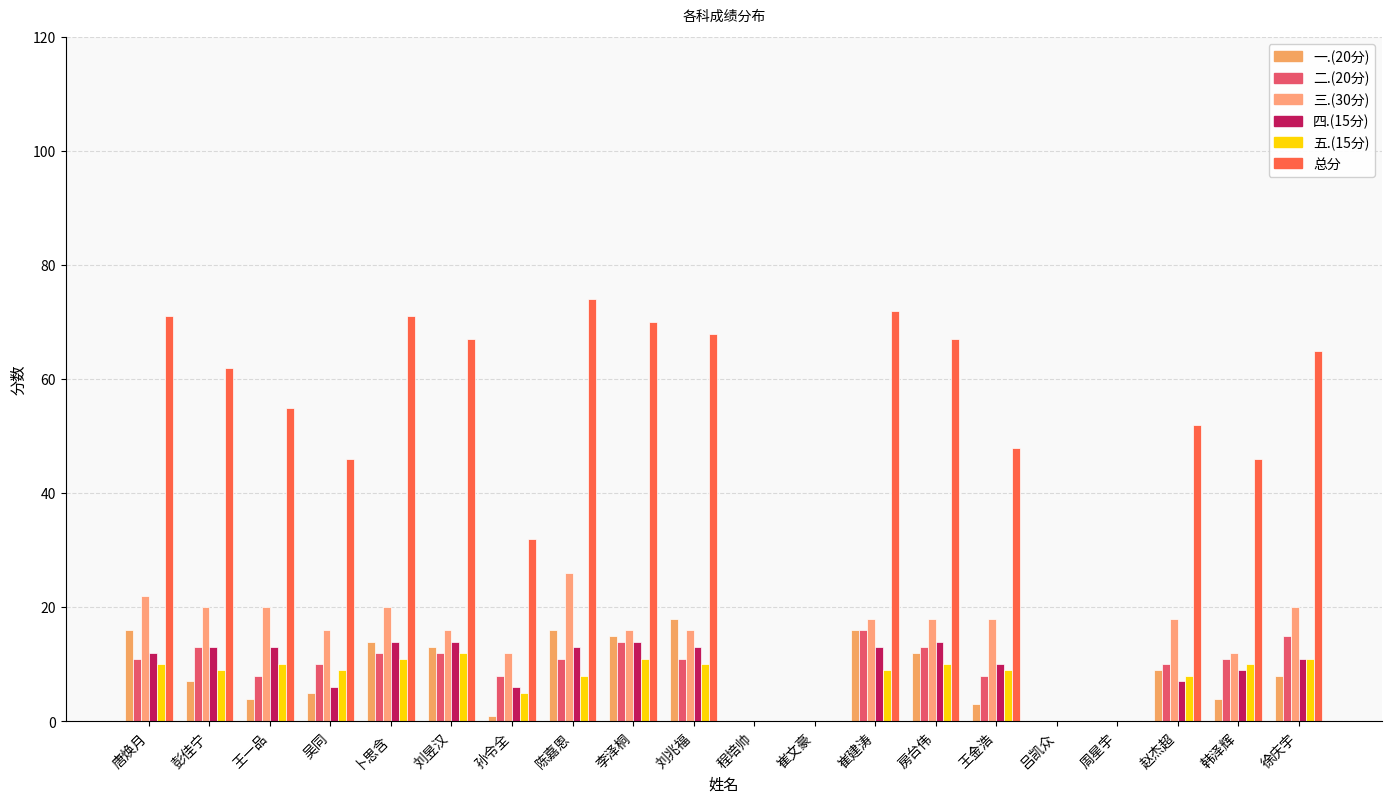

How many series are shown in this chart?

6